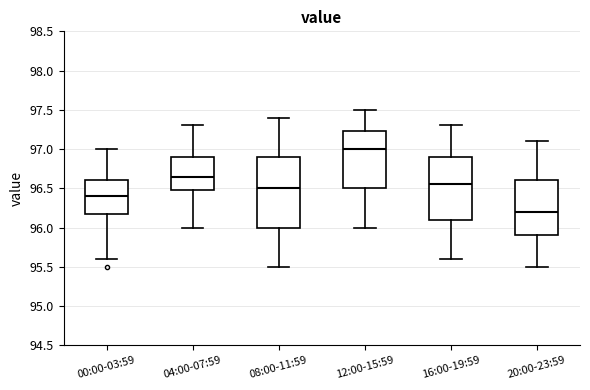

Reading left to right, transcribe this box plot: for each box, give where its median line is, the range the box spans, and where its two whiskers end, as read against the y-axis. The values are not printed on the chart, so give them approximately, as read against the axis.

00:00-03:59: median 96.40, box 96.20 to 96.60, whiskers 95.60 to 97.00
04:00-07:59: median 96.65, box 96.50 to 96.90, whiskers 96.00 to 97.30
08:00-11:59: median 96.50, box 96.00 to 96.90, whiskers 95.50 to 97.40
12:00-15:59: median 97.00, box 96.50 to 97.25, whiskers 96.00 to 97.50
16:00-19:59: median 96.55, box 96.10 to 96.90, whiskers 95.60 to 97.30
20:00-23:59: median 96.20, box 95.90 to 96.60, whiskers 95.50 to 97.10